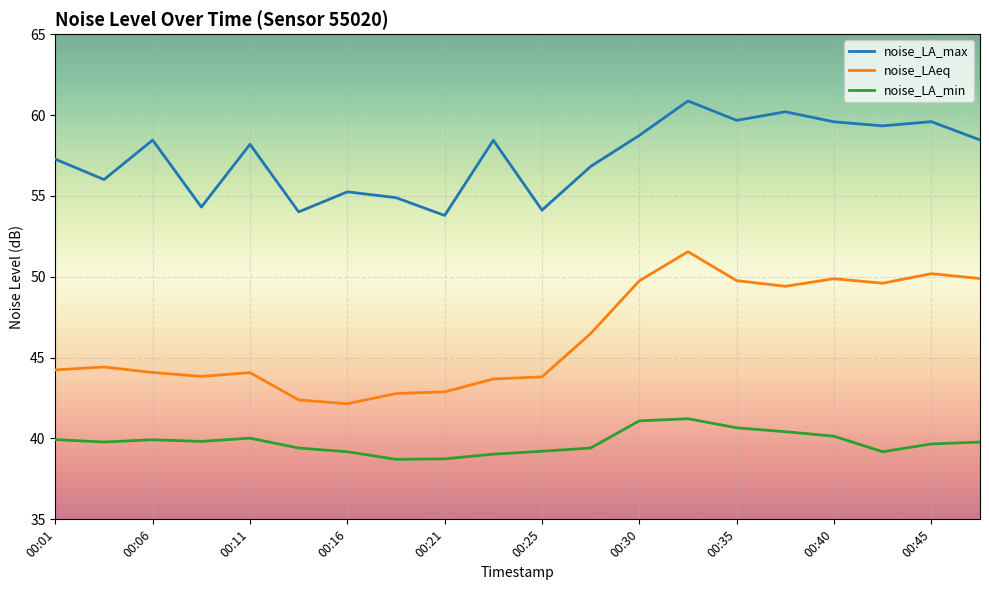

Which series has the largest range (max minus min)?

noise_LAeq